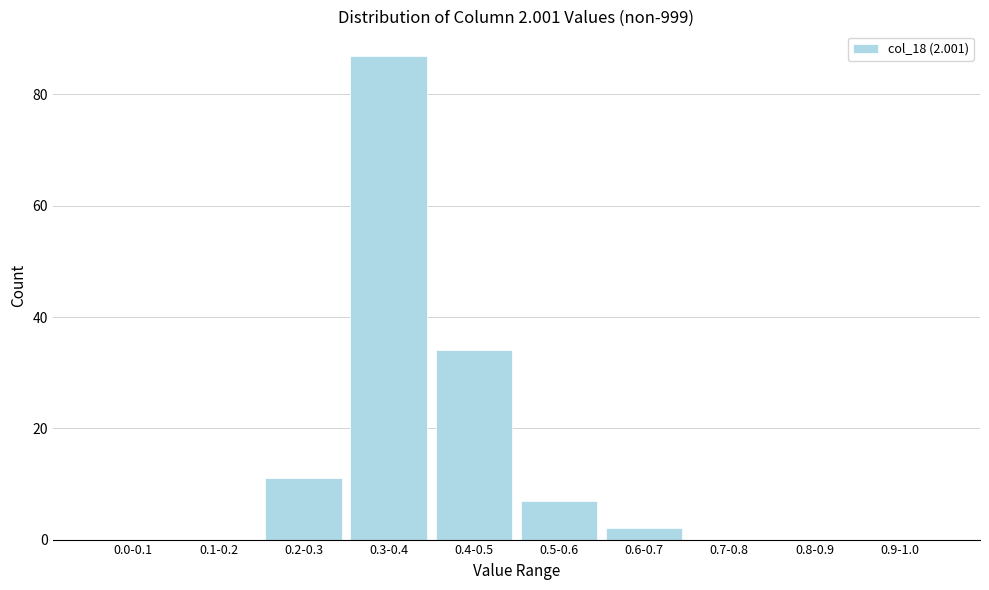

Reading left to right, transcribe all the data shown in this chart.

0.0-0.1=0	0.1-0.2=0	0.2-0.3=11	0.3-0.4=87	0.4-0.5=34	0.5-0.6=7	0.6-0.7=2	0.7-0.8=0	0.8-0.9=0	0.9-1.0=0